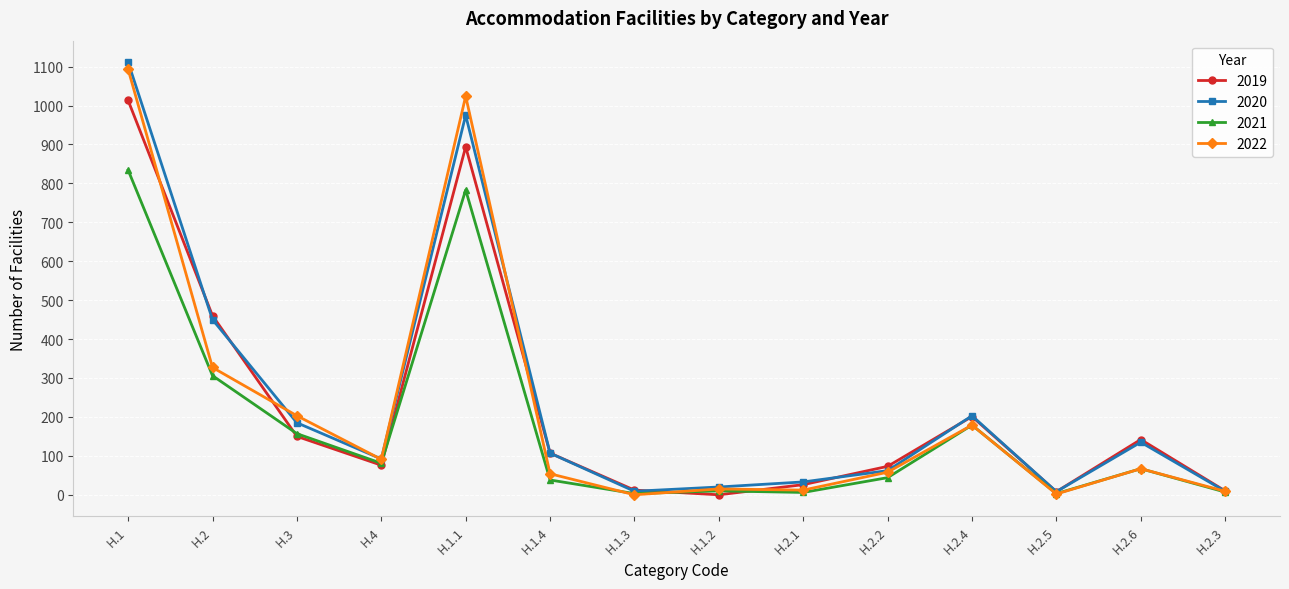

How many lines are shown in the chart?

4